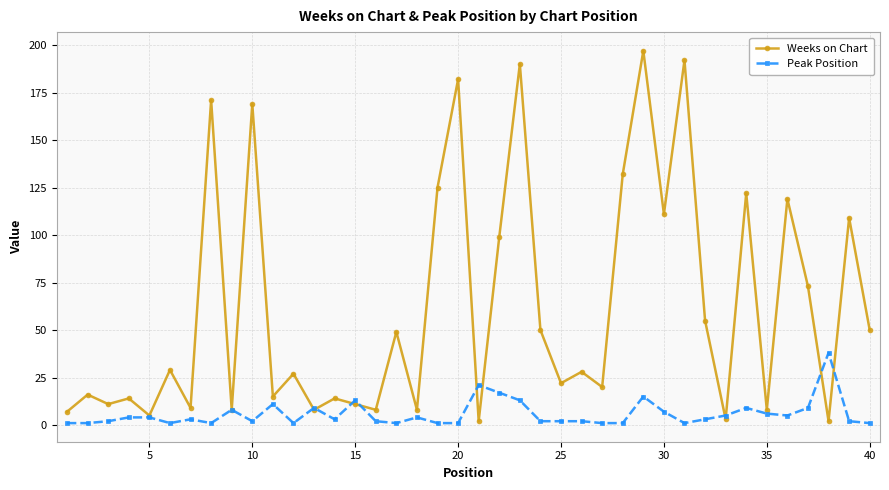

What is the greatest value displayed?

197